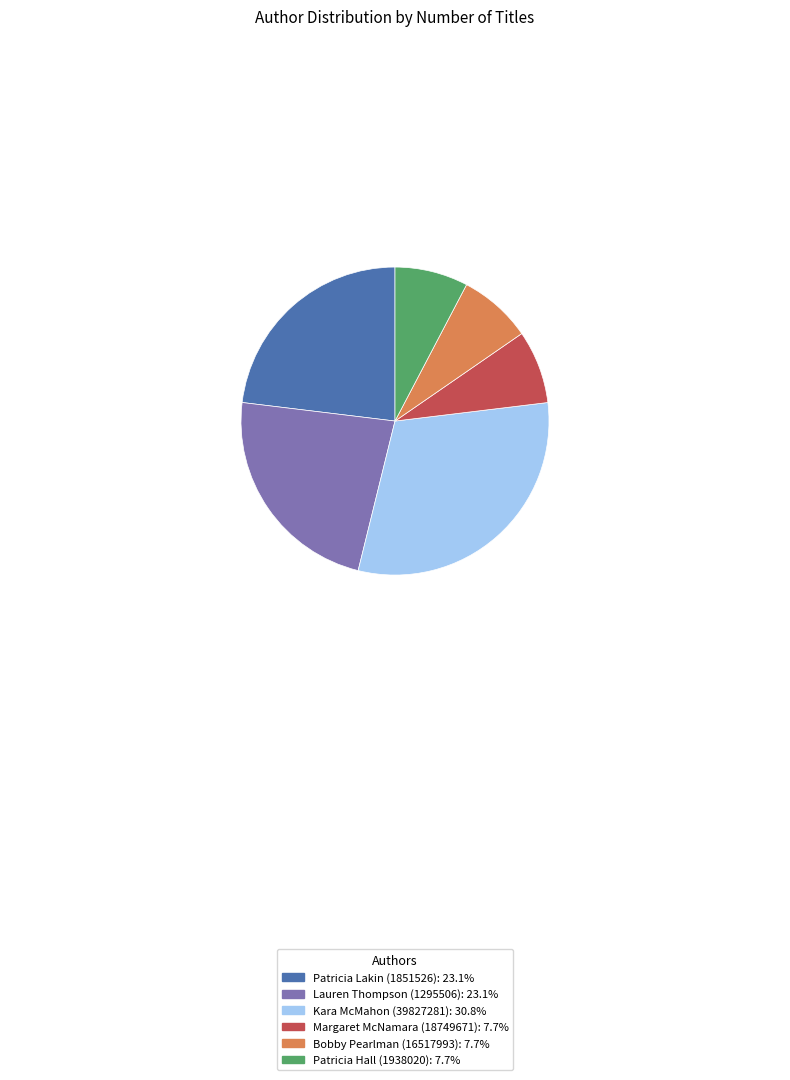

Is it true that Kara McMahon (39827281) is 31% of the pie?

True